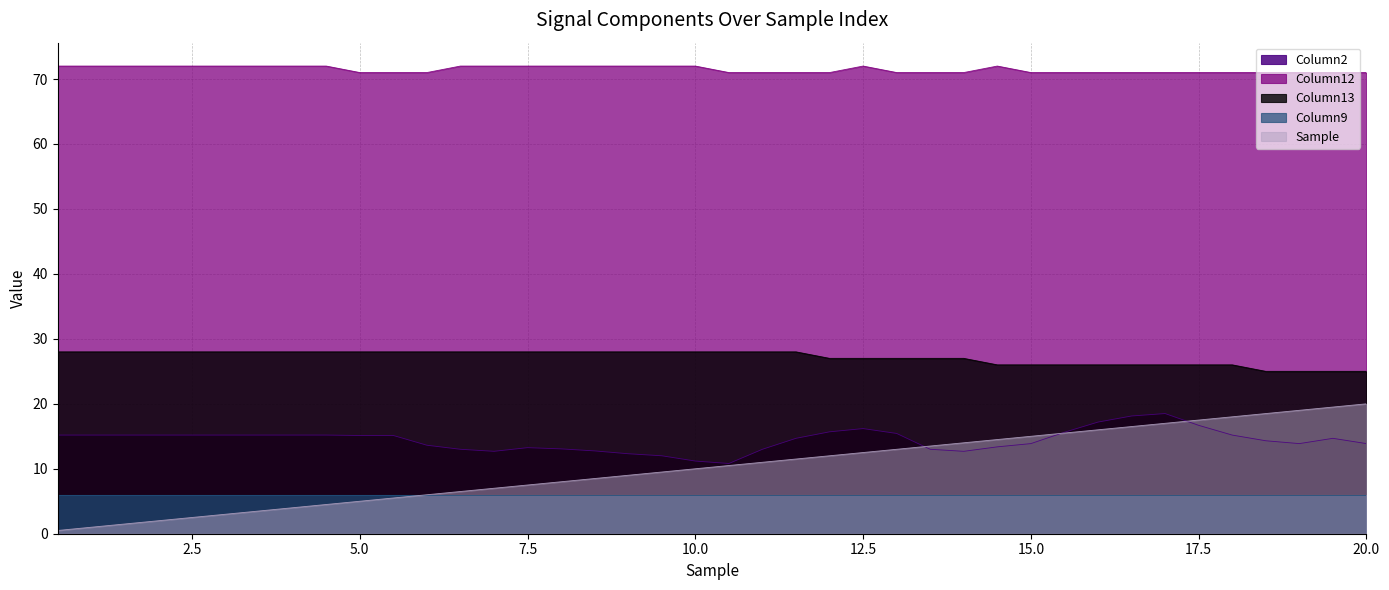

True or false: Sample and Column12 intersect in this chart.

False